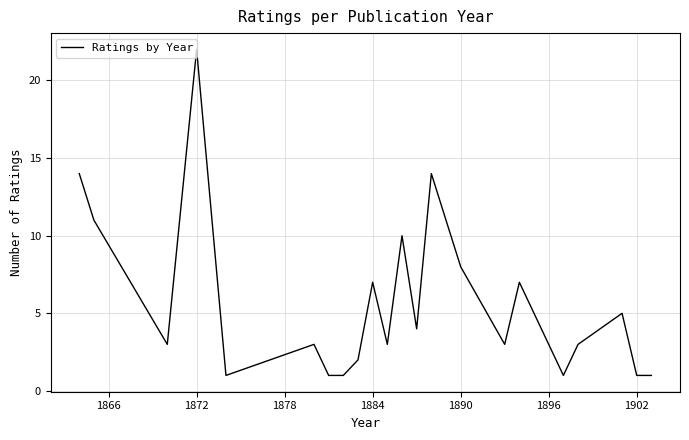

What is the greatest value displayed?

22